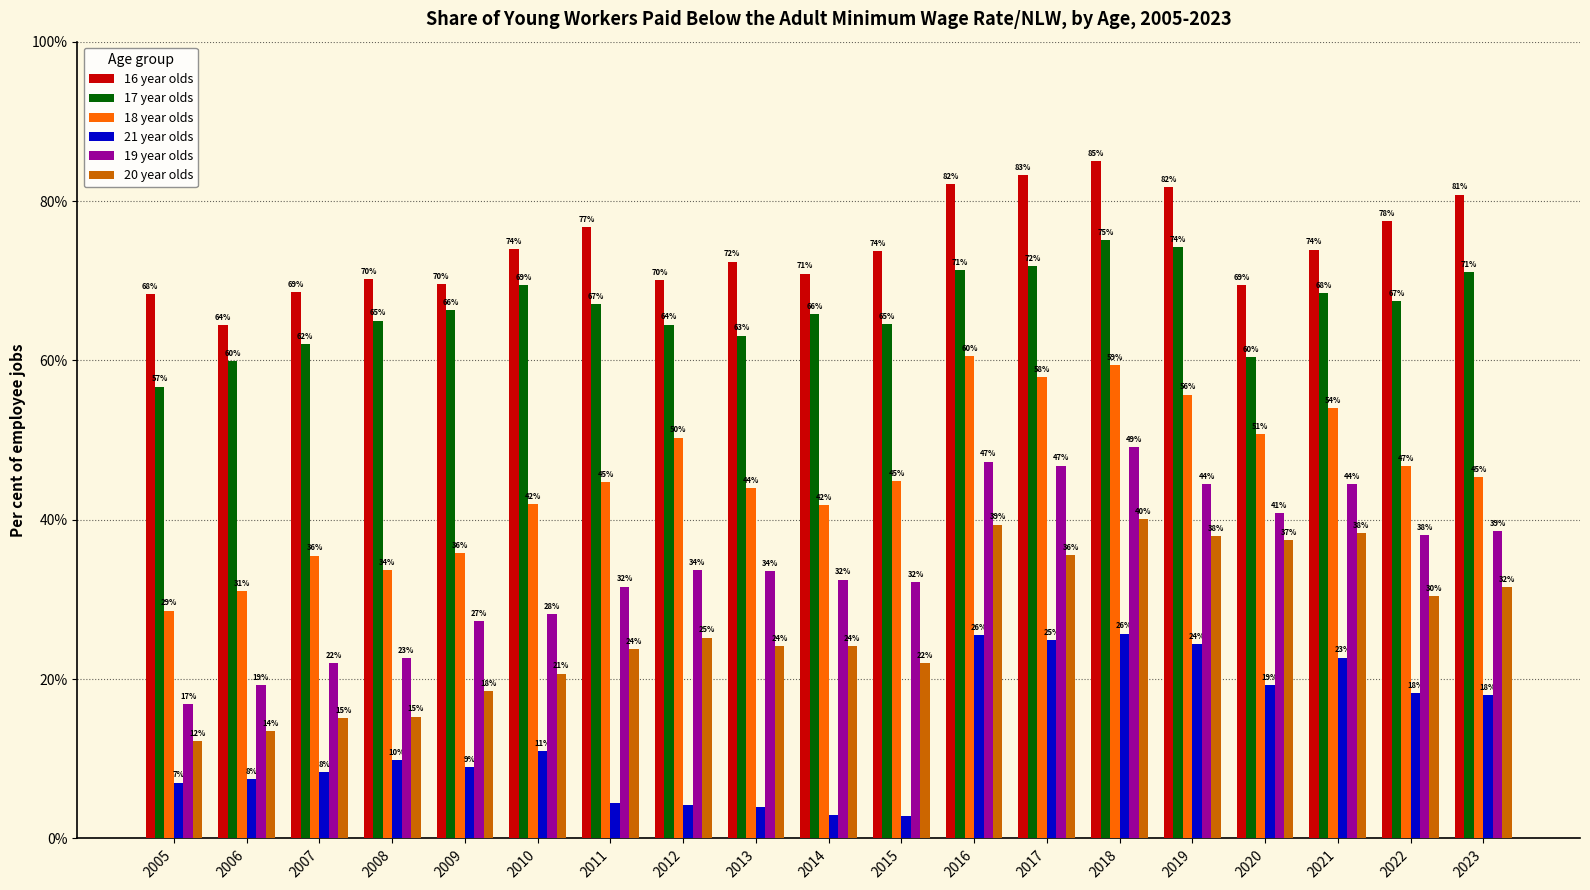

The value of 19 year olds at 2011 is 43.8. True or false?

False